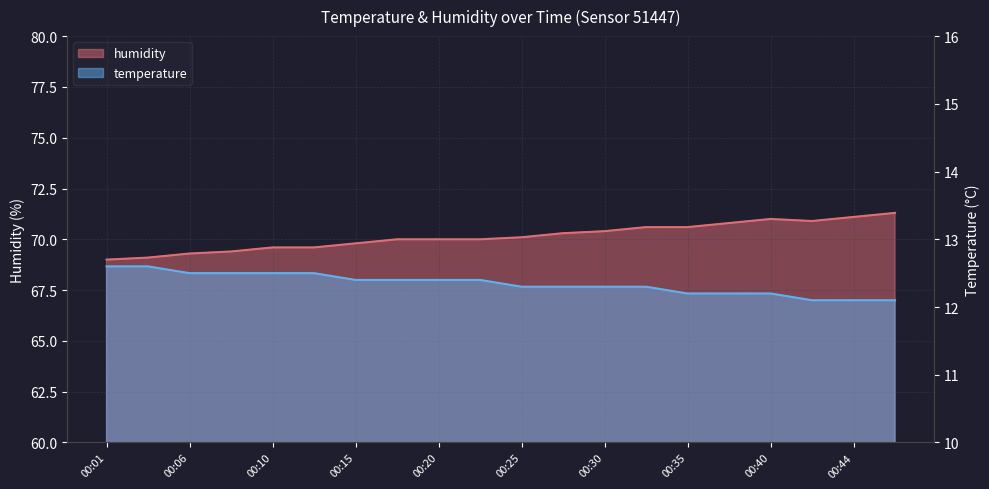

At 00:20, list the series in order from smallest to largest.

temperature, humidity